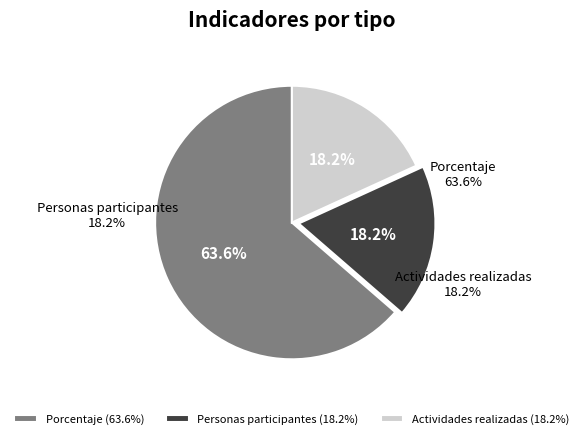

Which slice is the smallest?

Personas participantes